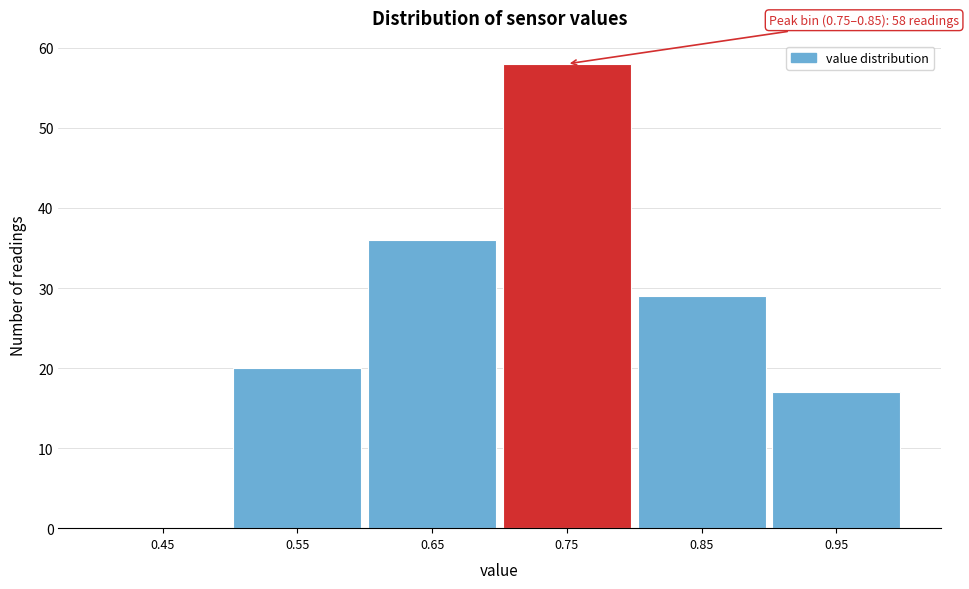

Reading right to left, extract all data points from this chart.

0.95=17	0.85=29	0.75=58	0.65=36	0.55=20	0.45=0